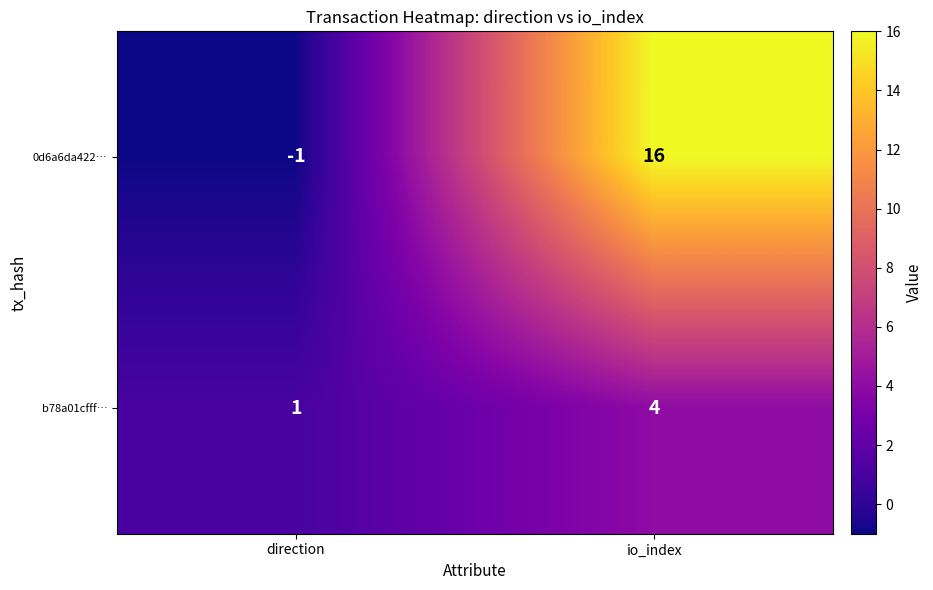

Which series has the largest range (max minus min)?

0d6a6da422…